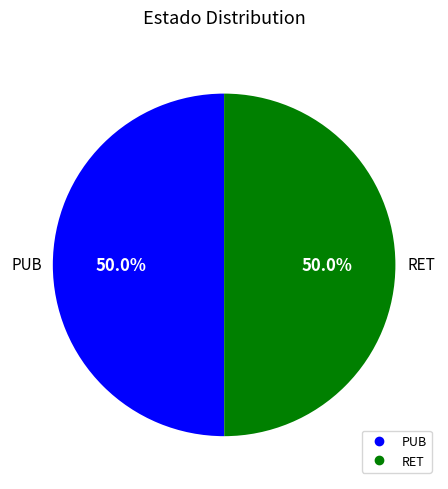

What percentage is the PUB slice, to the nearest percent?

50%